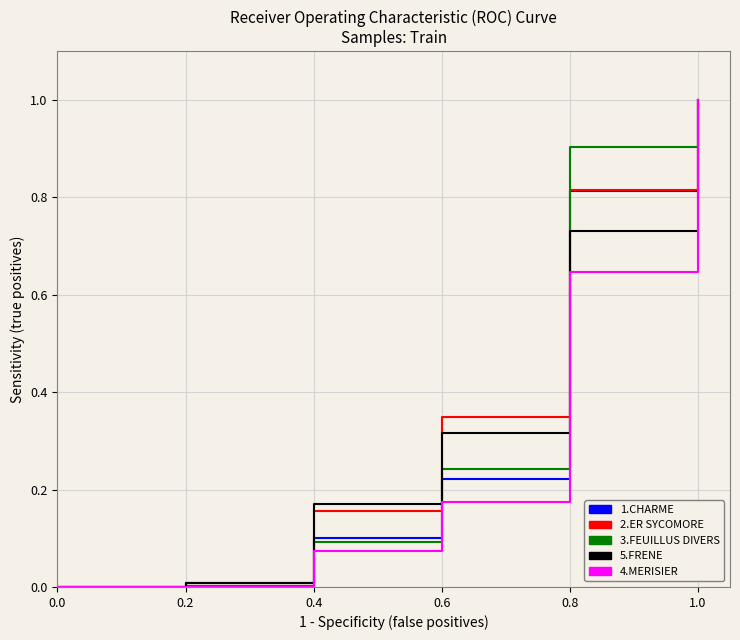

At which category does the chart reach its peak across all series?

1.0